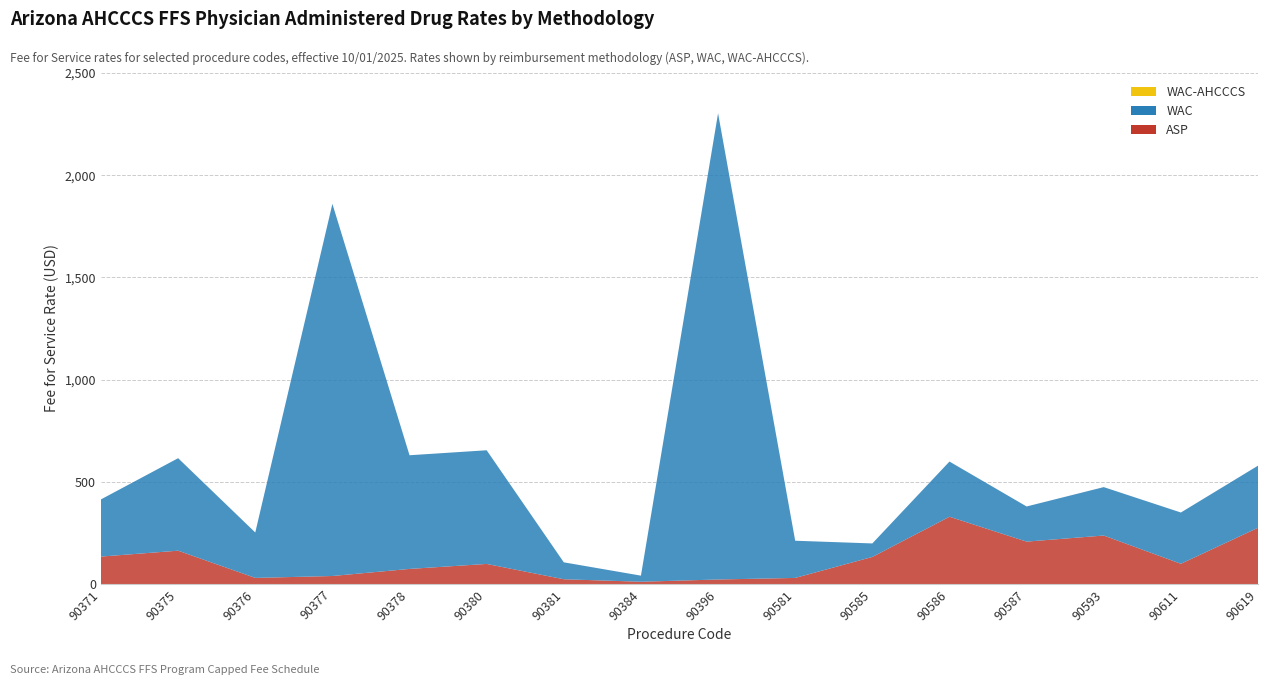

Reading left to right, extract all data points from this chart.

ASP: 134.2	163.0	29.8	39.1	73.8	98.2	23.2	11.0	22.1	29.7	132.4	329.1	207.3	237.1	99.0	275.0
WAC: 279.9	452.6	222.2	1820.7	556.1	556.1	82.8	29.8	2280.8	182.0	66.0	270.0	172.0	236.9	250.8	303.9
WAC-AHCCCS: 0.0	0.0	0.0	0.0	0.0	0.0	0.0	0.0	0.0	0.0	0.0	0.0	0.0	0.0	0.0	0.0